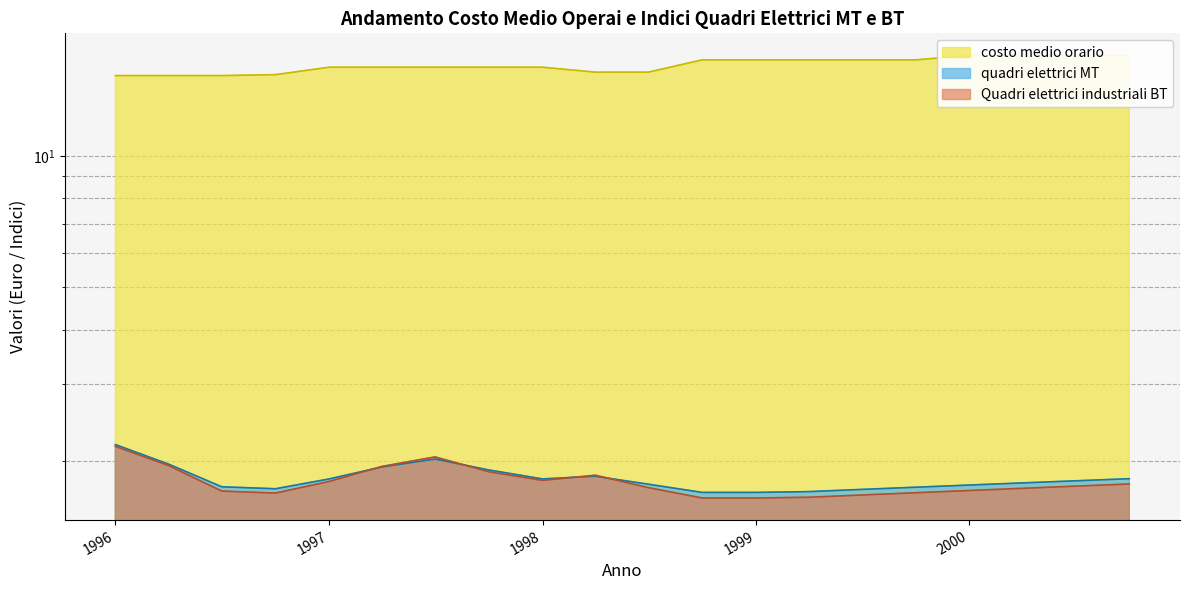

Which series has the largest total across all categories?

costo medio orario